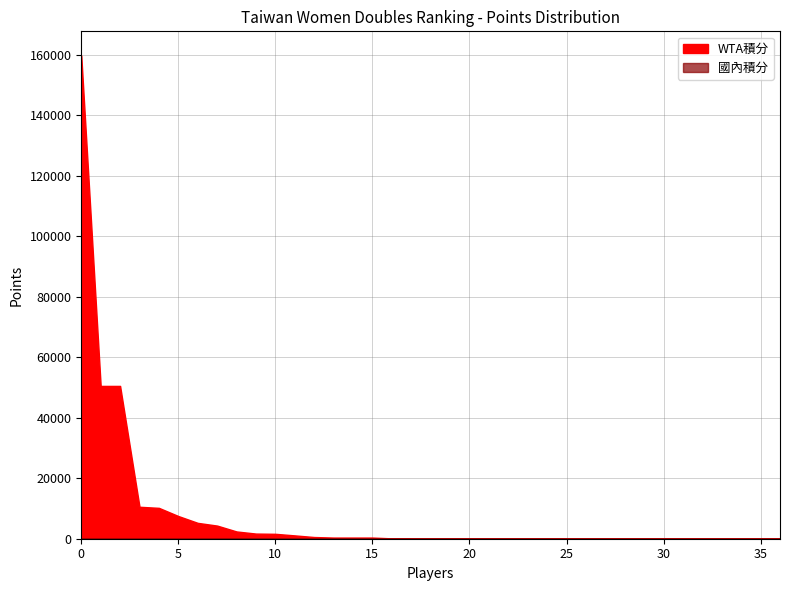

What is the value of the 國內積分 point at the 10th from the left?

69